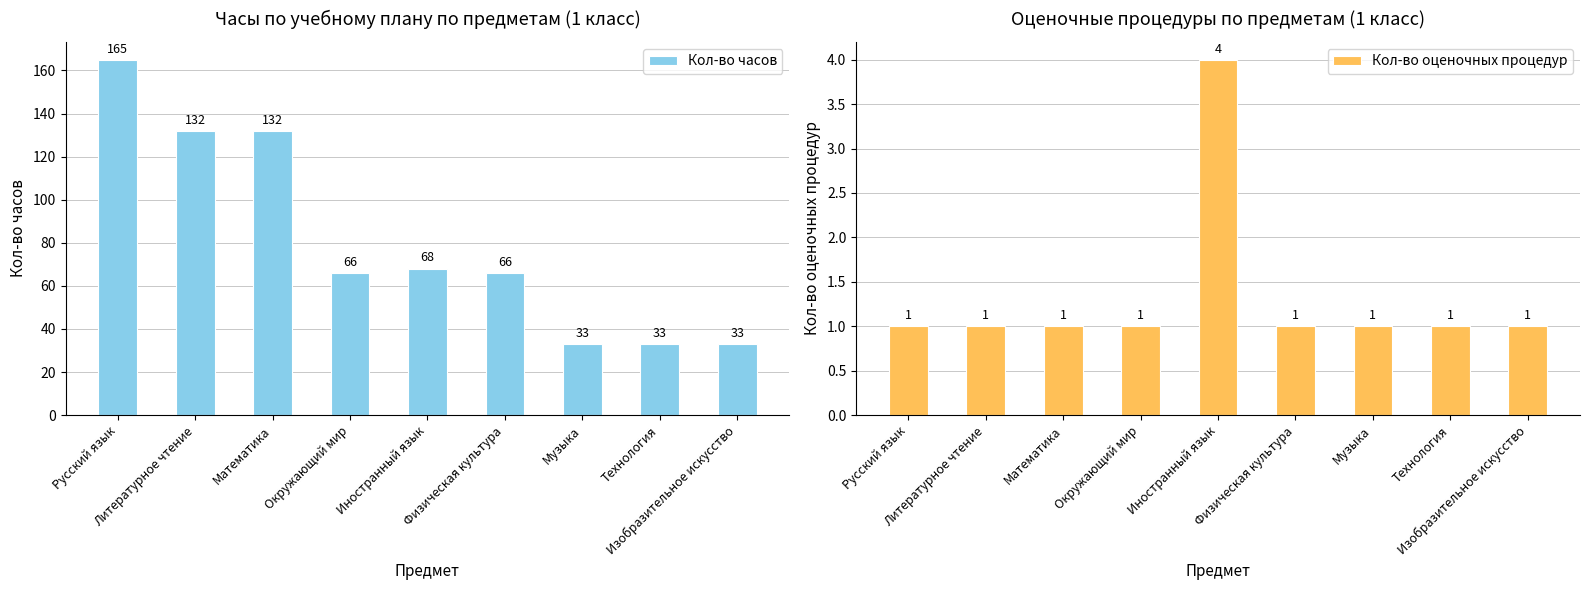

The Кол-во часов series shows 21 at Технология. True or false?

False